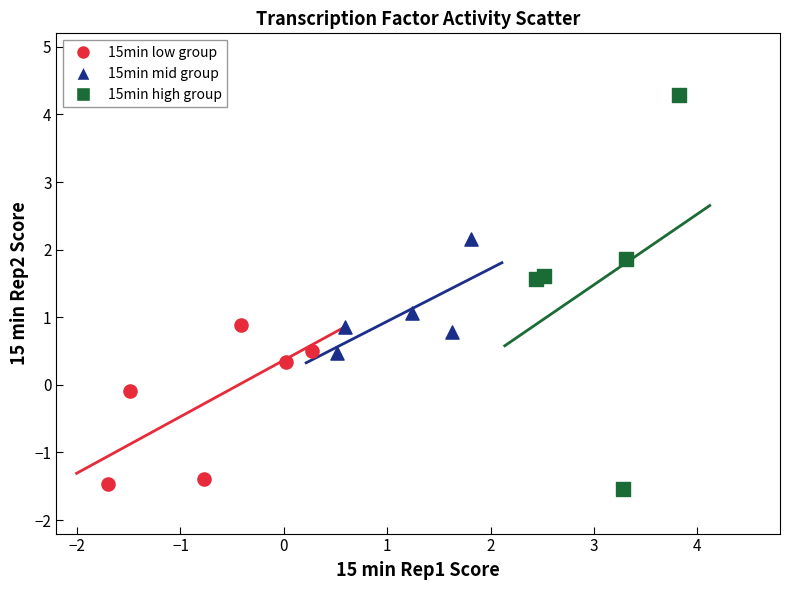

Which series reaches the maximum Y coordinate?

15min high group